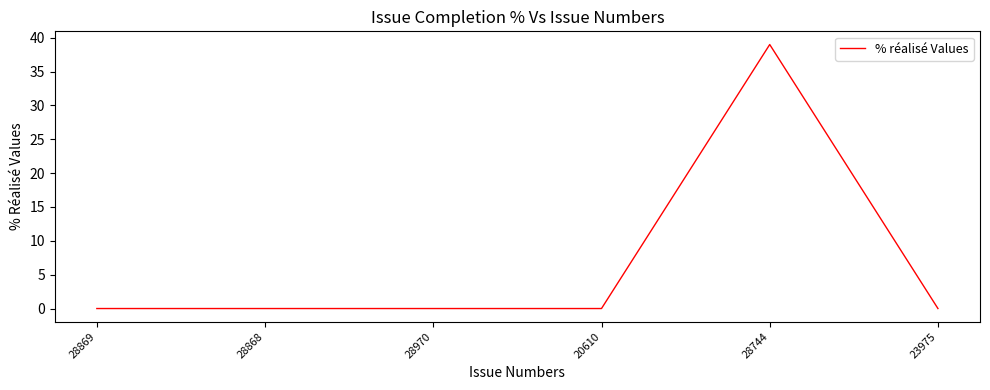

True or false: there are more than 2 points higher than both neighbors.

False